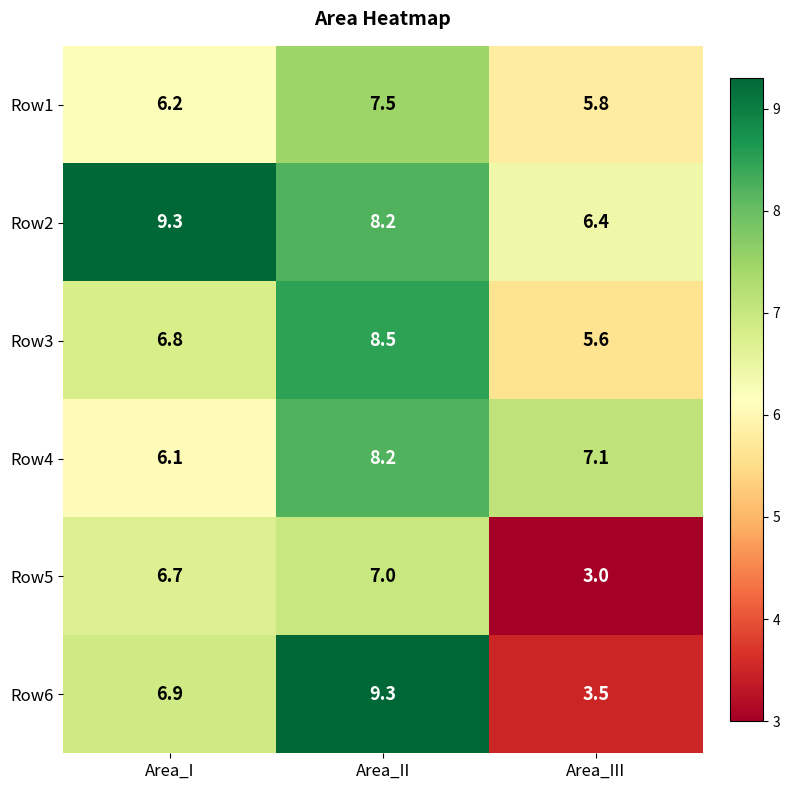

Which series has the largest range (max minus min)?

Row6